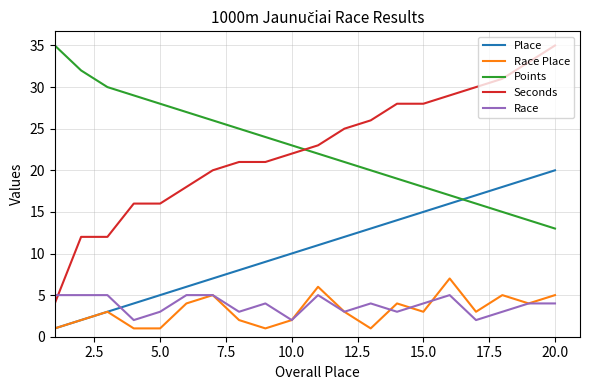

Which series has the largest range (max minus min)?

Seconds